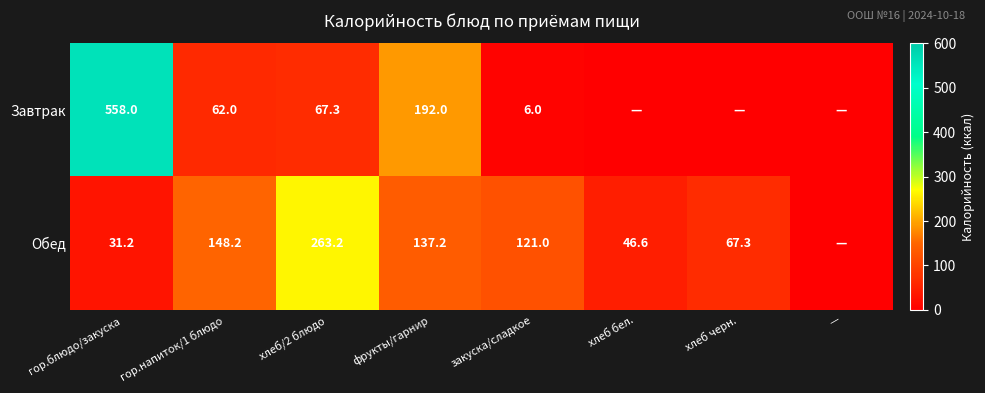

Is it true that Завтрак equals 14.2 at гор.напиток/1 блюдо?

False